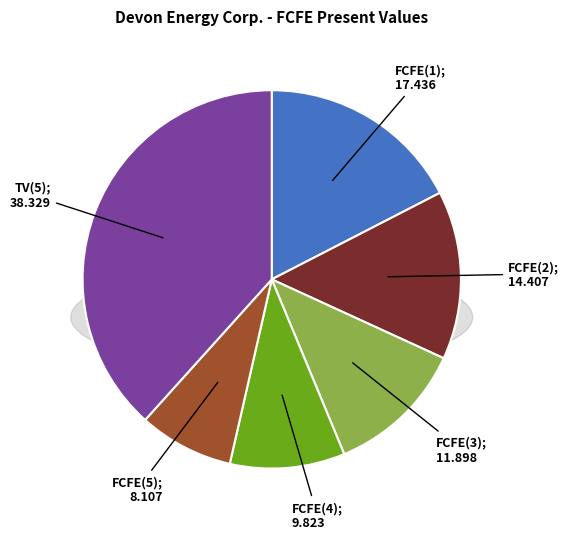

Is there any slice that represents more than half of the pie?

No